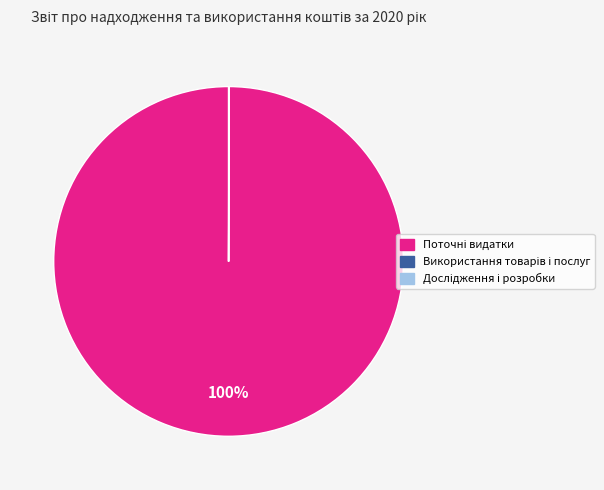

Is there a majority slice in this chart?

Yes